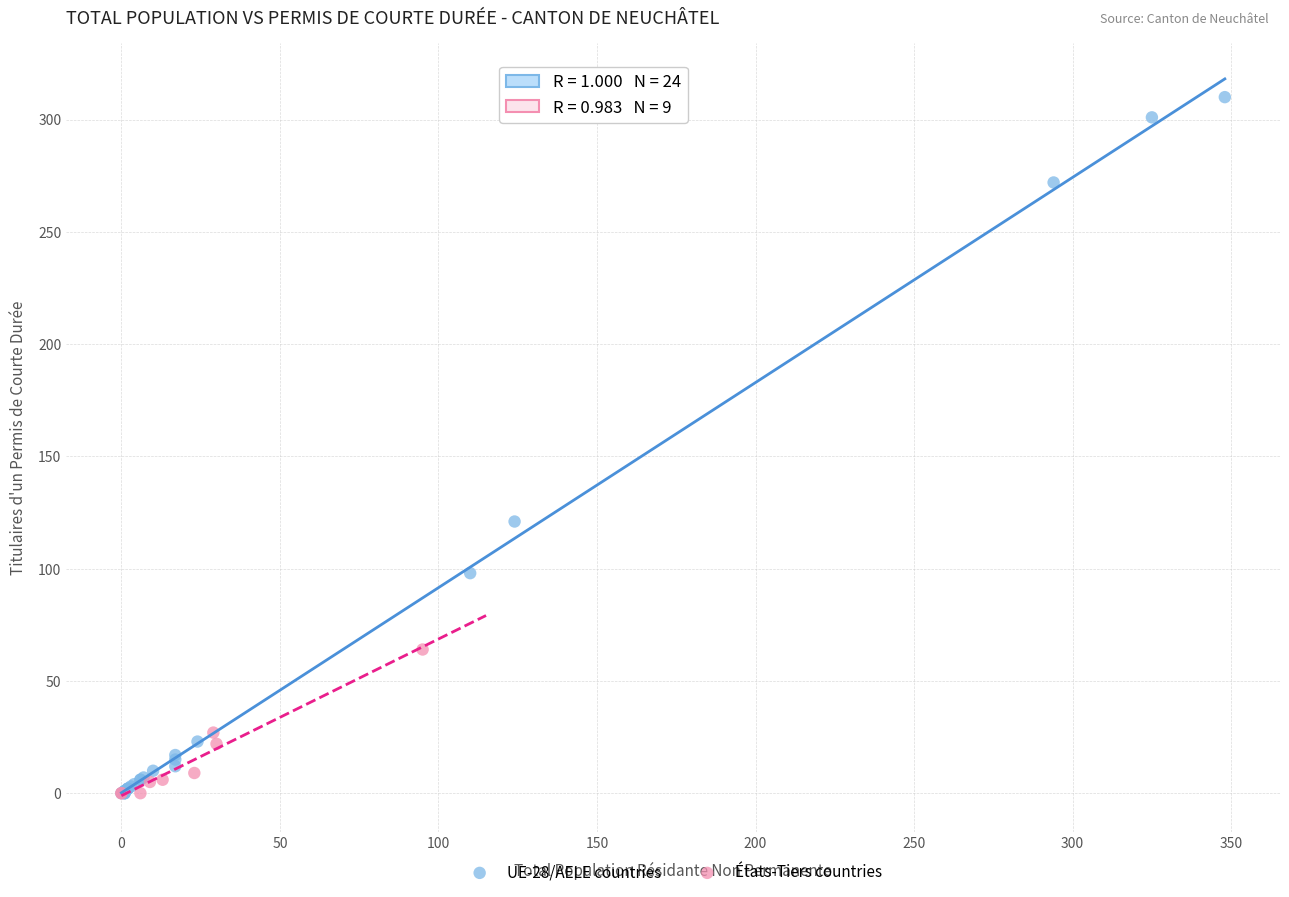

Which series contains the highest Y value?

UE-28/AELE countries